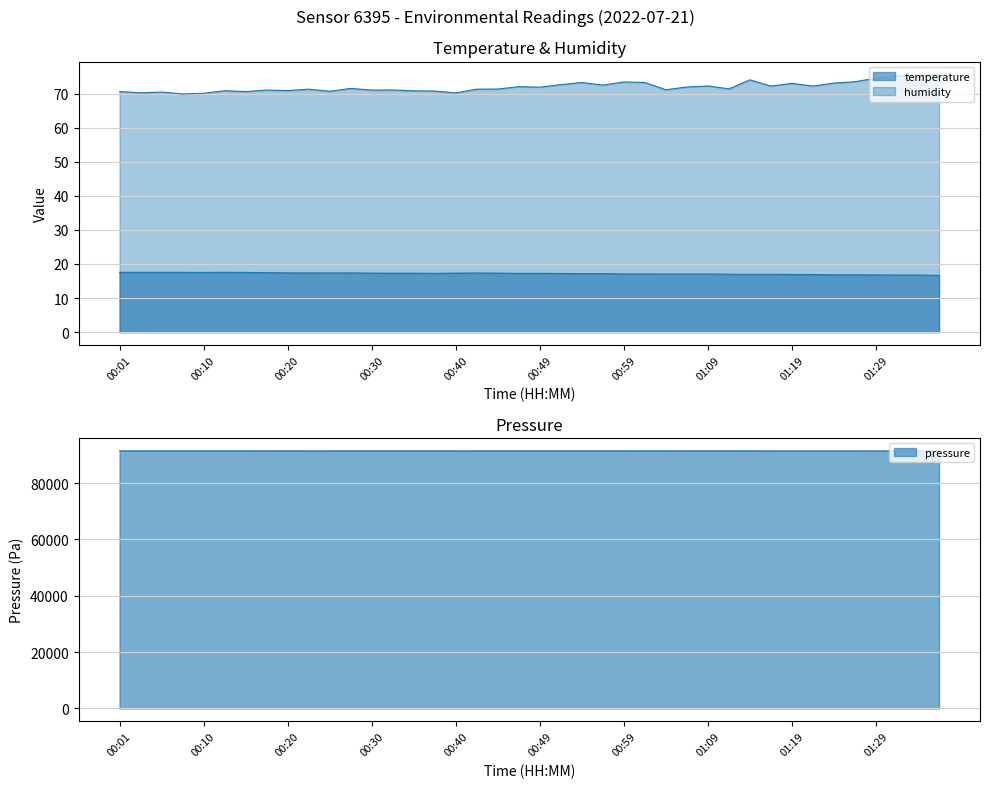

Which has a higher value, 01:14 or 00:52?

00:52